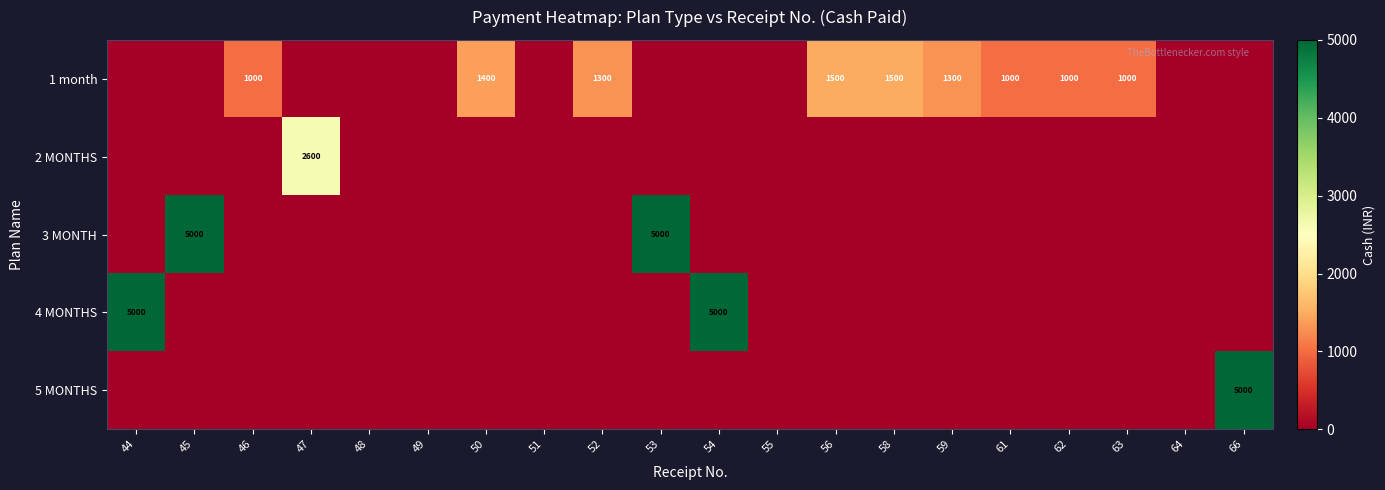

Which category has the lowest value across all series?

44